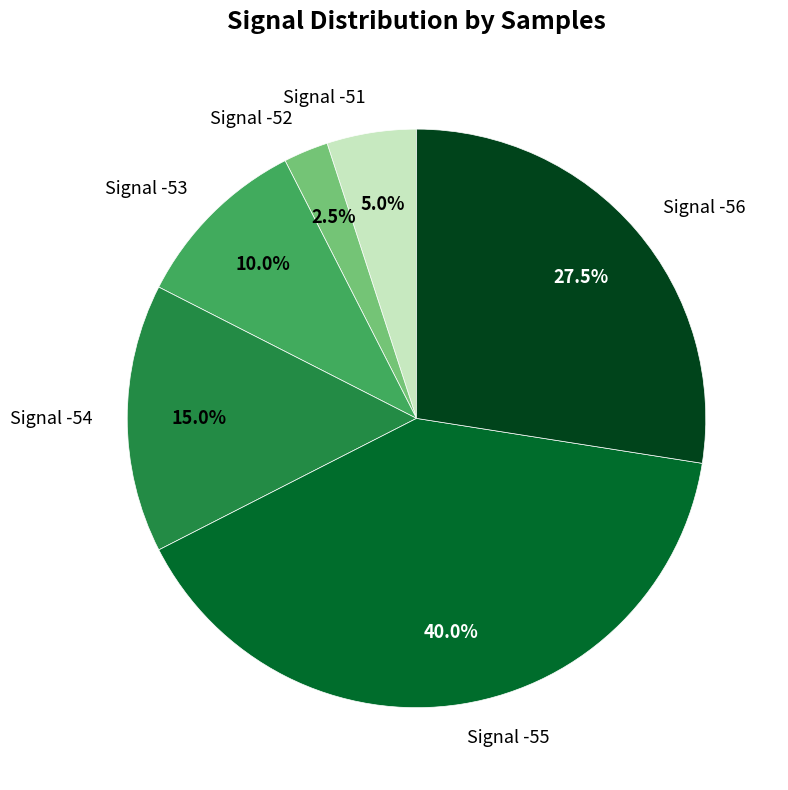

Count the number of slices in the pie.

6